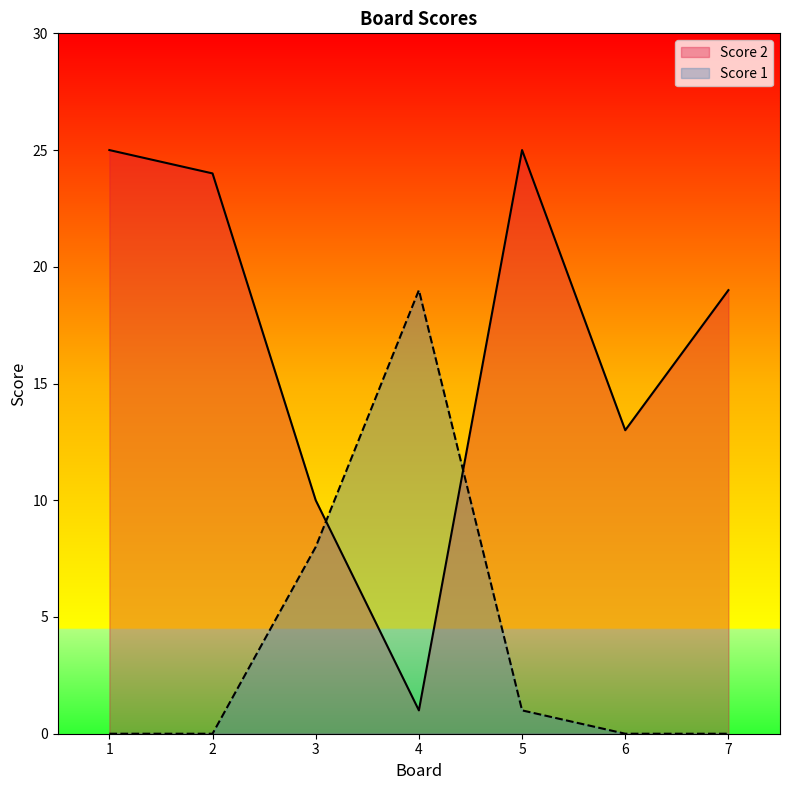

True or false: Score 1 has more than 2 points higher than both neighbors.

False